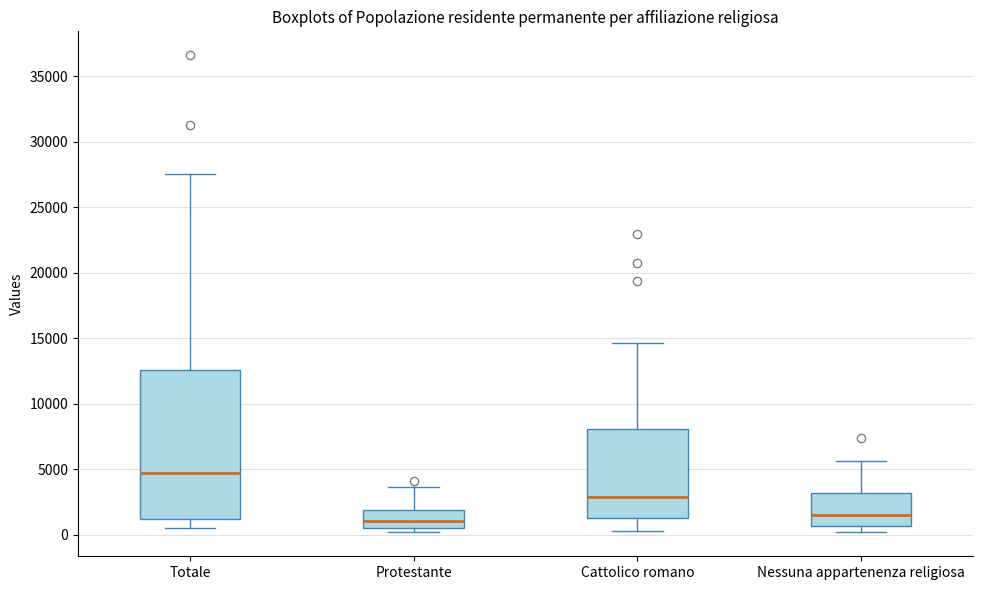

Reading left to right, transcribe this box plot: for each box, give where its median line is, the range the box spans, and where its two whiskers end, as read against the y-axis. The values are not printed on the chart, so give them approximately, as read against the axis.

Totale: median 4500, box 1000 to 12500, whiskers 500 to 27500
Protestante: median 1000, box 500 to 2000, whiskers 0 to 3500
Cattolico romano: median 3000, box 1000 to 8000, whiskers 500 to 14500
Nessuna appartenenza religiosa: median 1500, box 500 to 3000, whiskers 0 to 5500